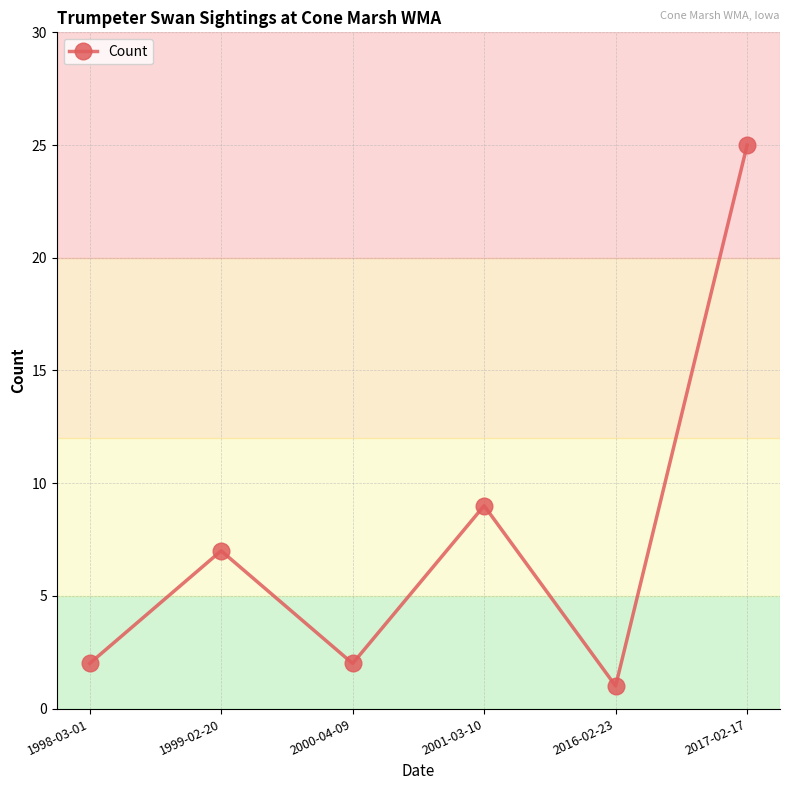

What is the greatest value displayed?

25